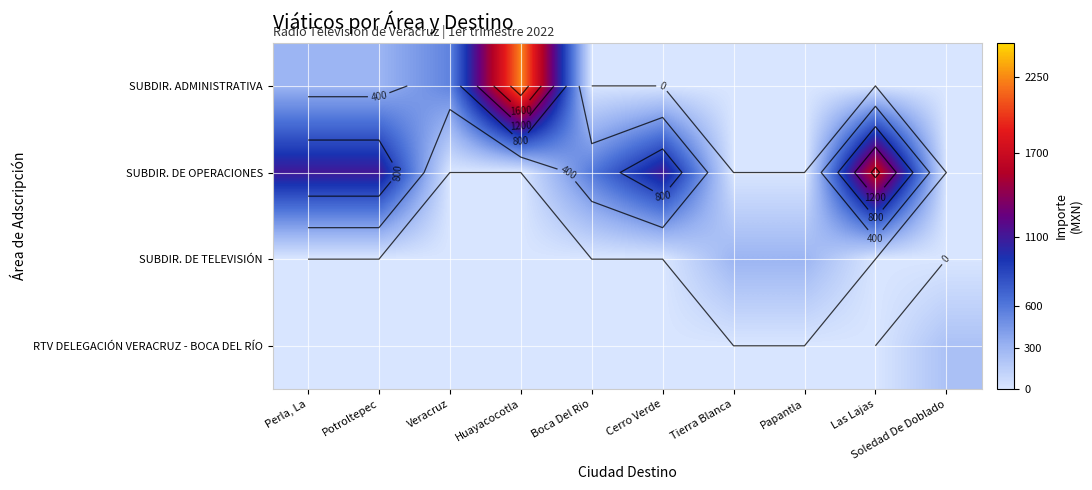

At which category is the sum across all series the highest?

Huayacocotla